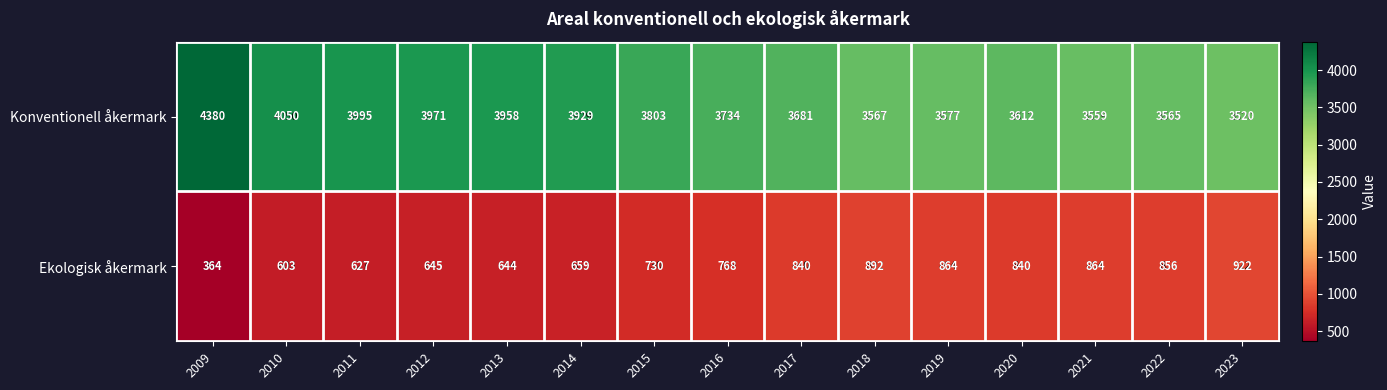

The Konventionell åkermark series shows 3577 at 2019. True or false?

True